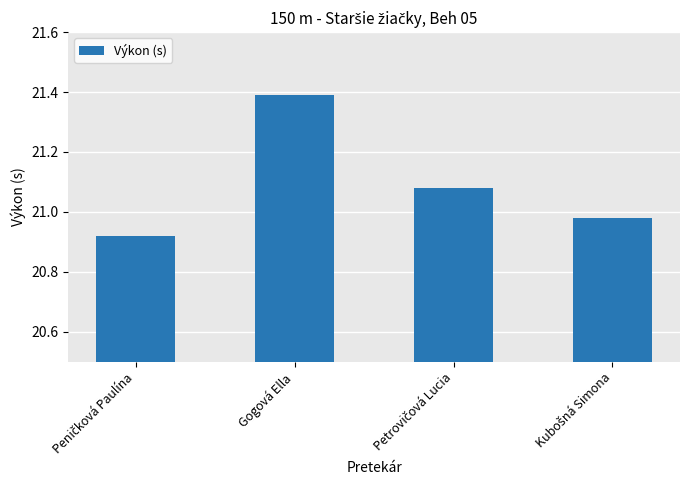

True or false: the data shows 29.2 at Gogová Ella.

False